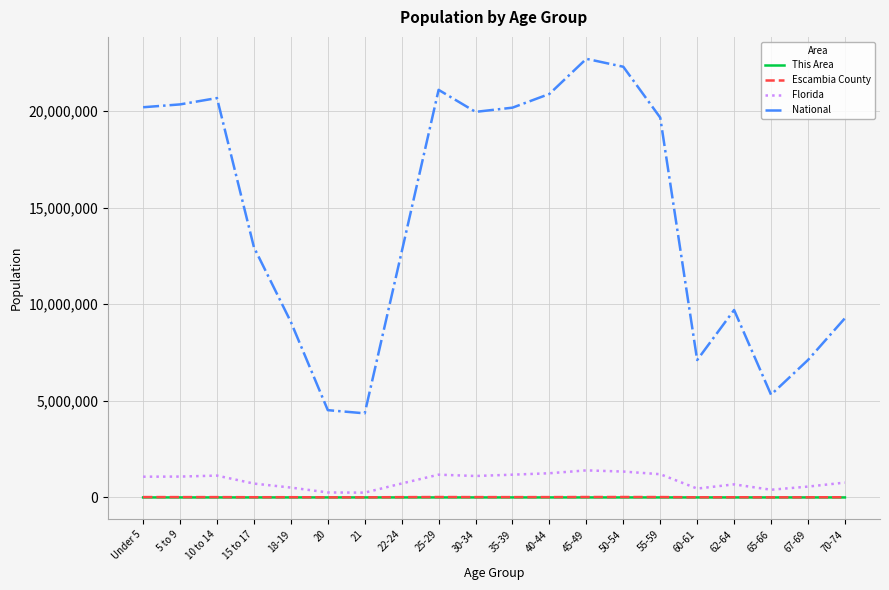

Does the chart have visible grid lines?

Yes